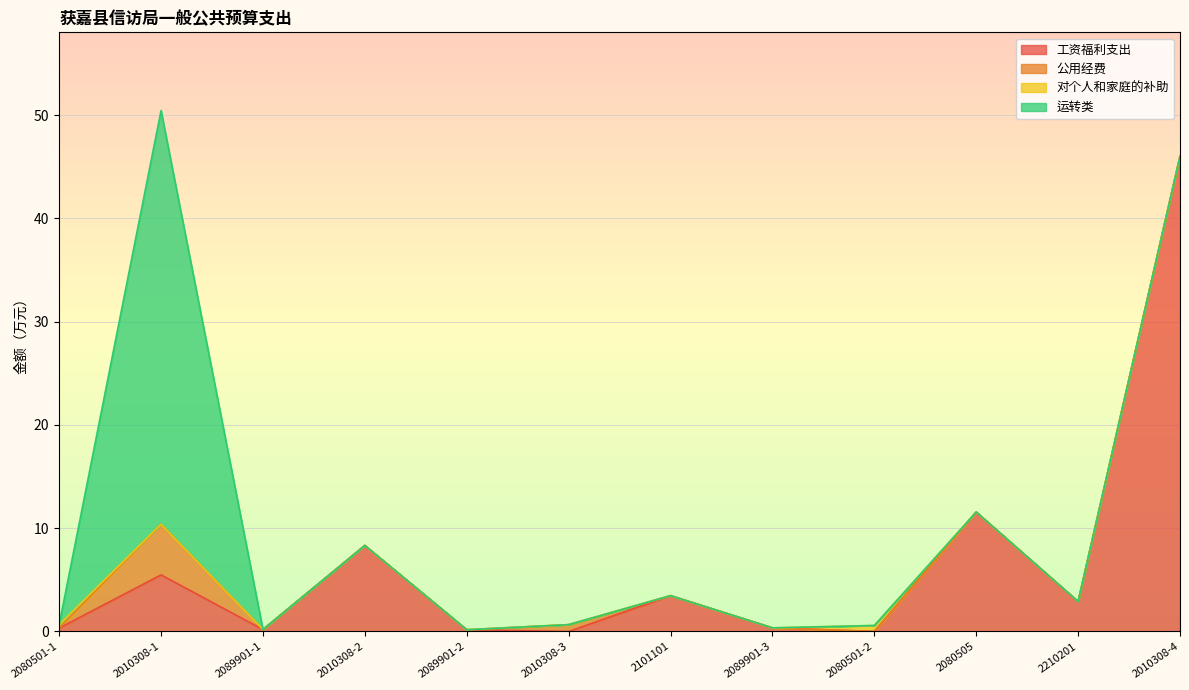

Which series has the largest total across all categories?

工资福利支出